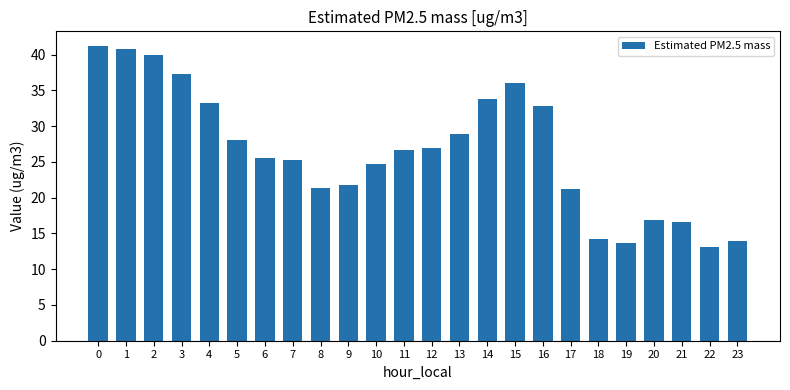

Read the value at 8.

21.3